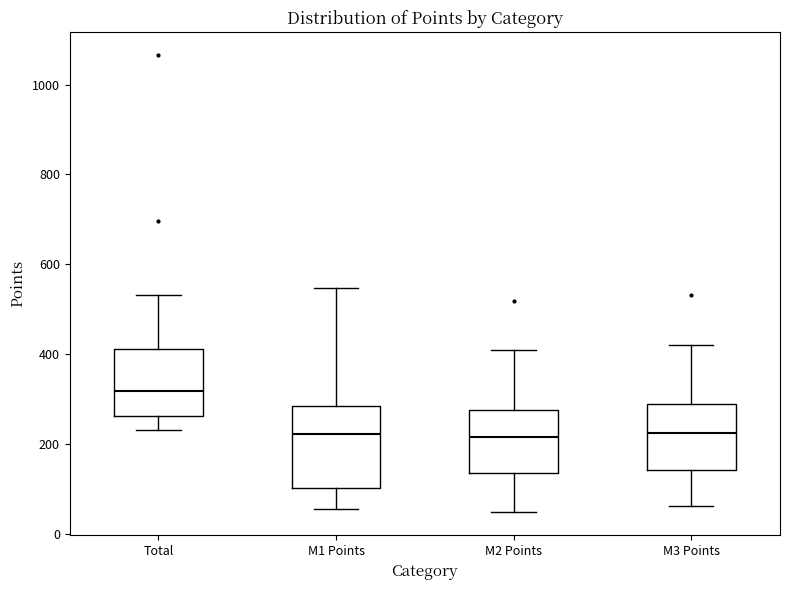

Which box is the tallest, from its lower edge to its upper edge?

M1 Points